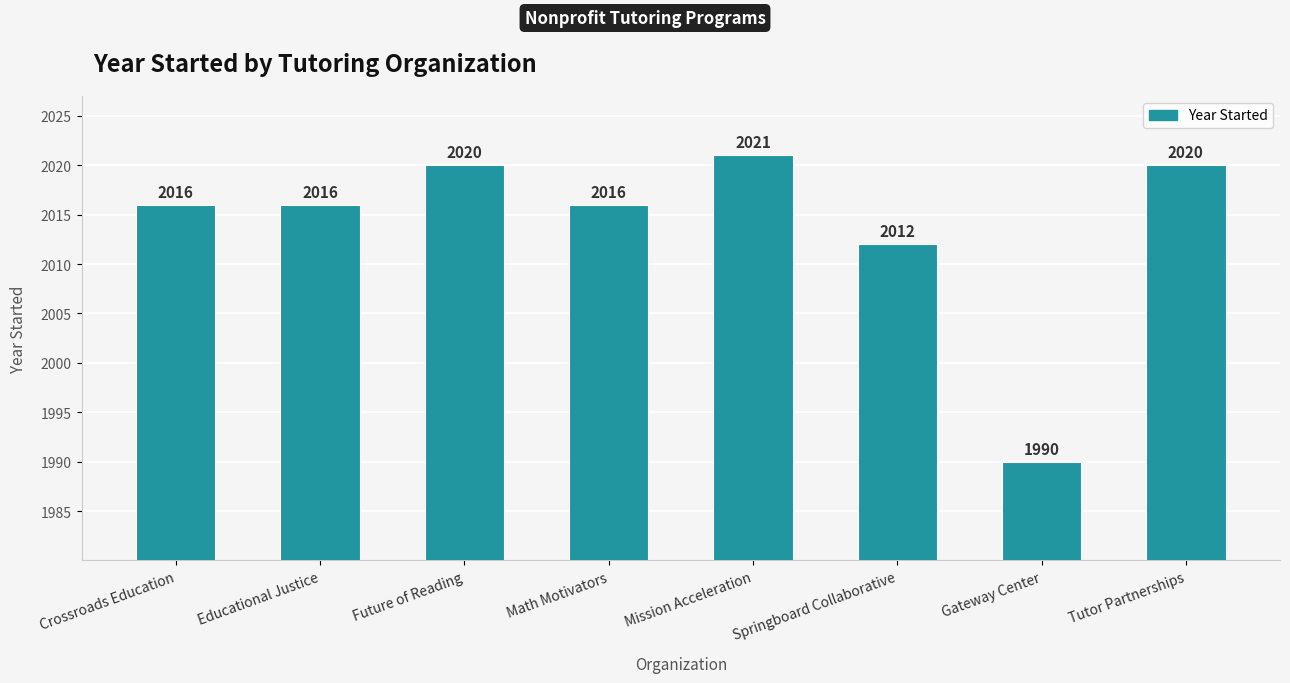

What is the label of the 2nd bar from the right?

Gateway Center